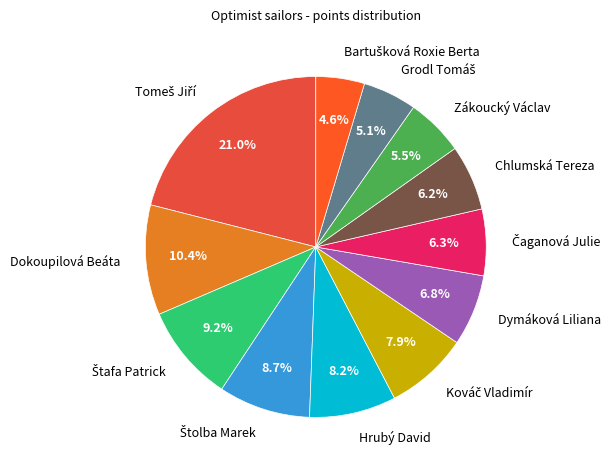

What percentage is the Dymáková Liliana slice, to the nearest percent?

7%